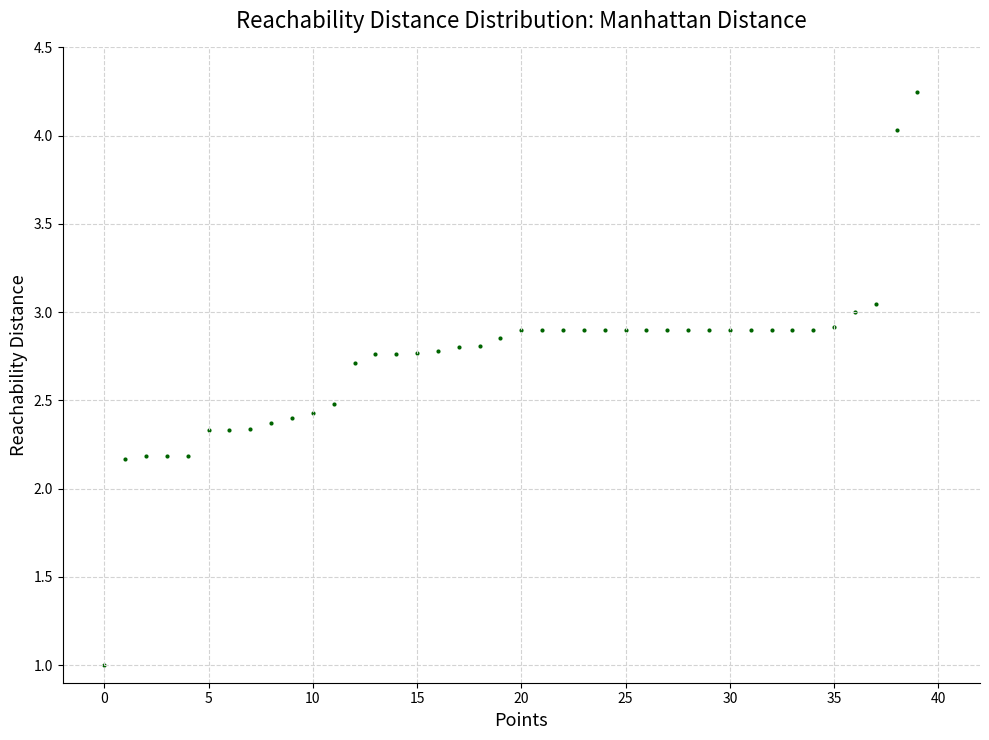

What is the range of Y values (max minus min)?

3.2